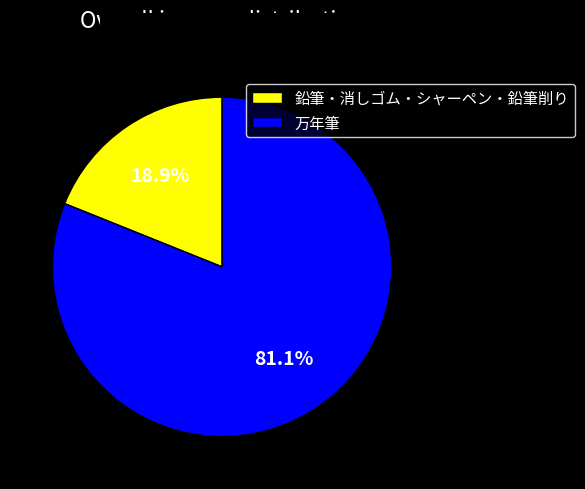

What percentage do 万年筆 and 鉛筆・消しゴム・シャーペン・鉛筆削り together represent?

100.0%